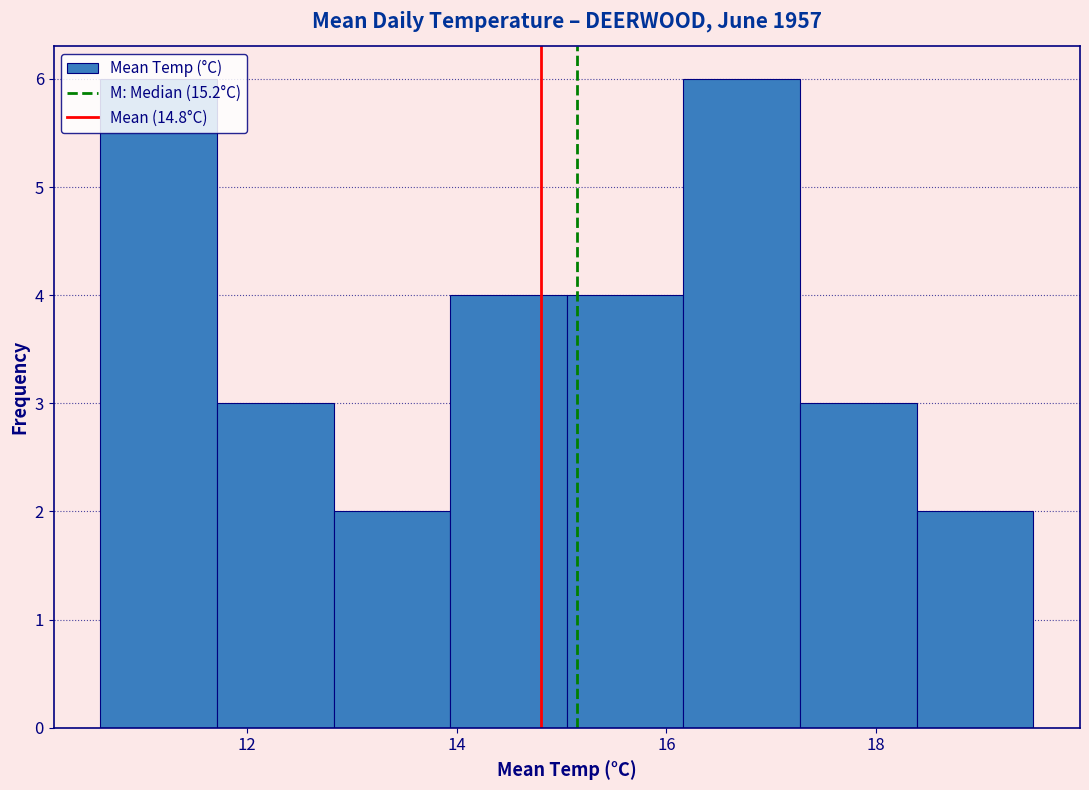

Reading left to right, list every bar in this chart as the range it spans on the x-axis followed by its height. Neither the bar edges nor the heights are printed on the chart, so give them approximately, as read against the axes.

10.6 to 11.8: 6
11.8 to 12.8: 3
12.8 to 14.0: 2
14.0 to 15.0: 4
15.0 to 16.2: 4
16.2 to 17.2: 6
17.2 to 18.4: 3
18.4 to 19.6: 2